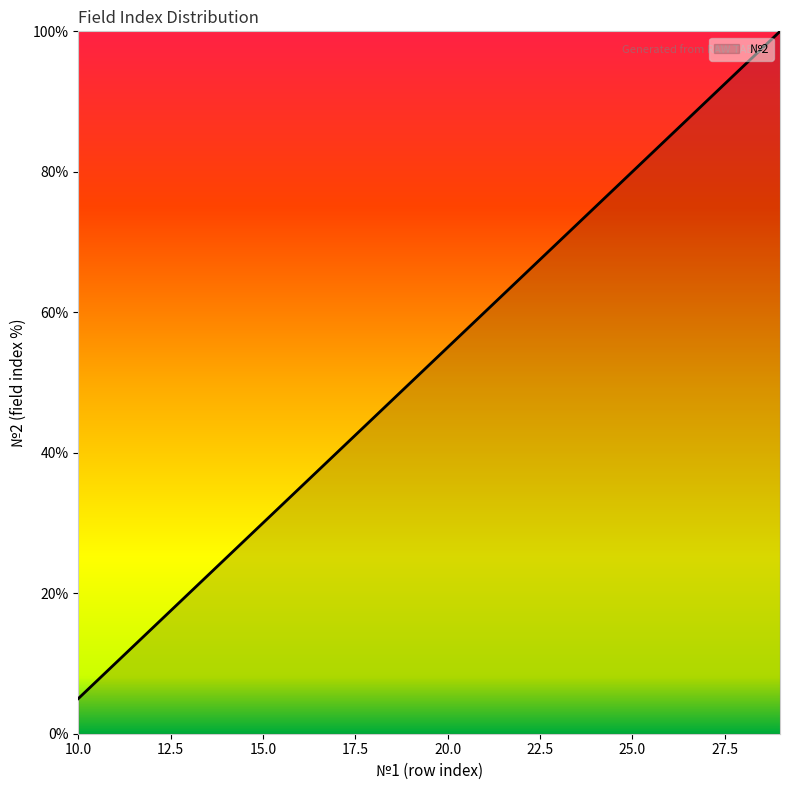

Count the number of data series in this chart.

1